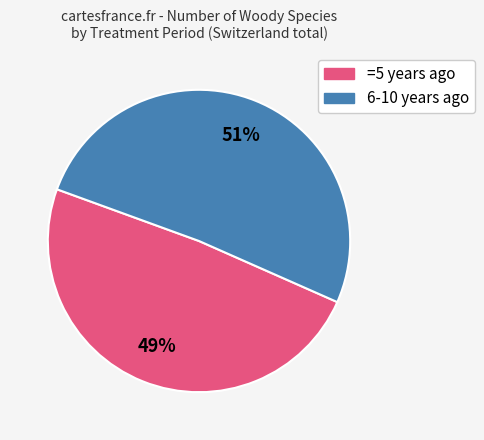

Is there any slice that represents more than half of the pie?

Yes